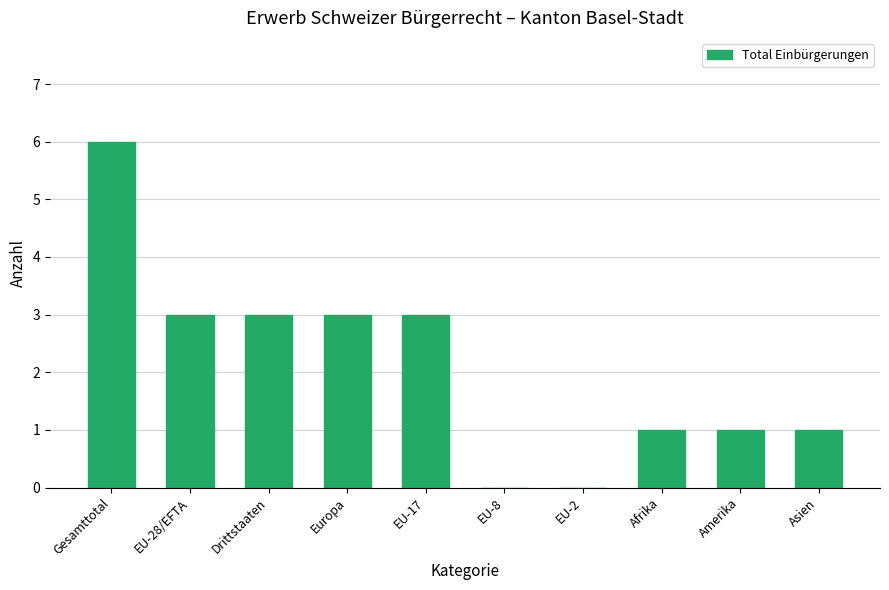

Which has a higher value, EU-2 or Drittstaaten?

Drittstaaten